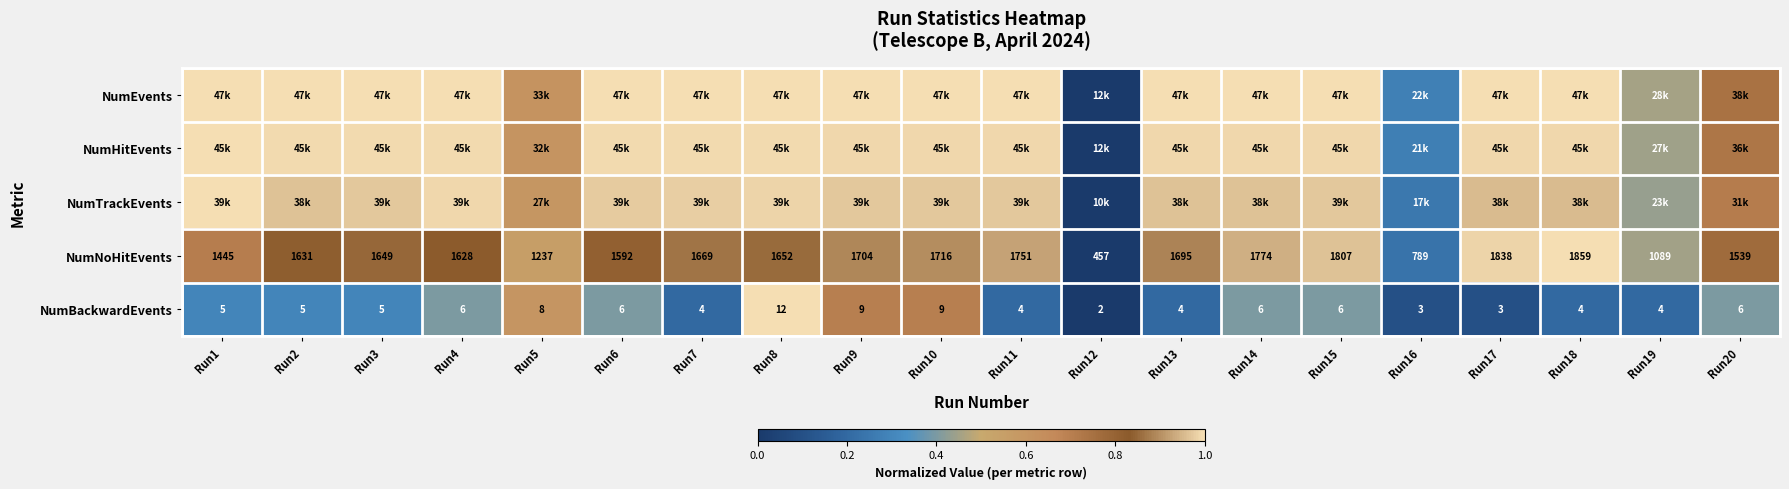

Between Run1 and Run4, which series saw the biggest shift?

NumNoHitEvents